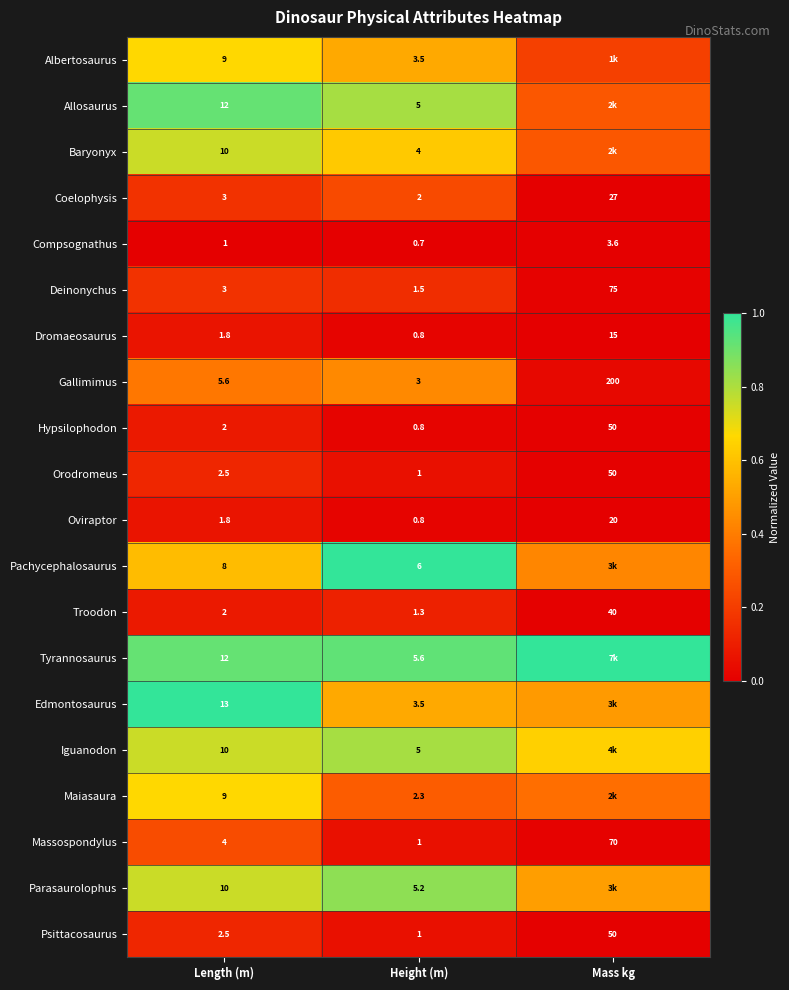

At which category is the sum across all series the highest?

Length (m)